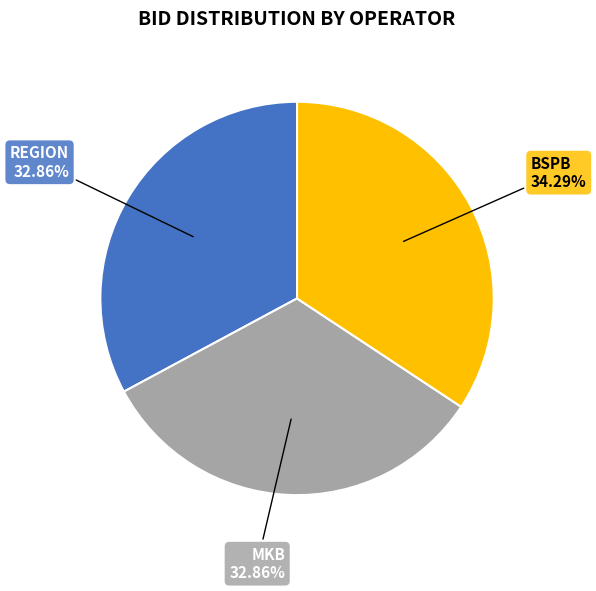

Is there a majority slice in this chart?

No